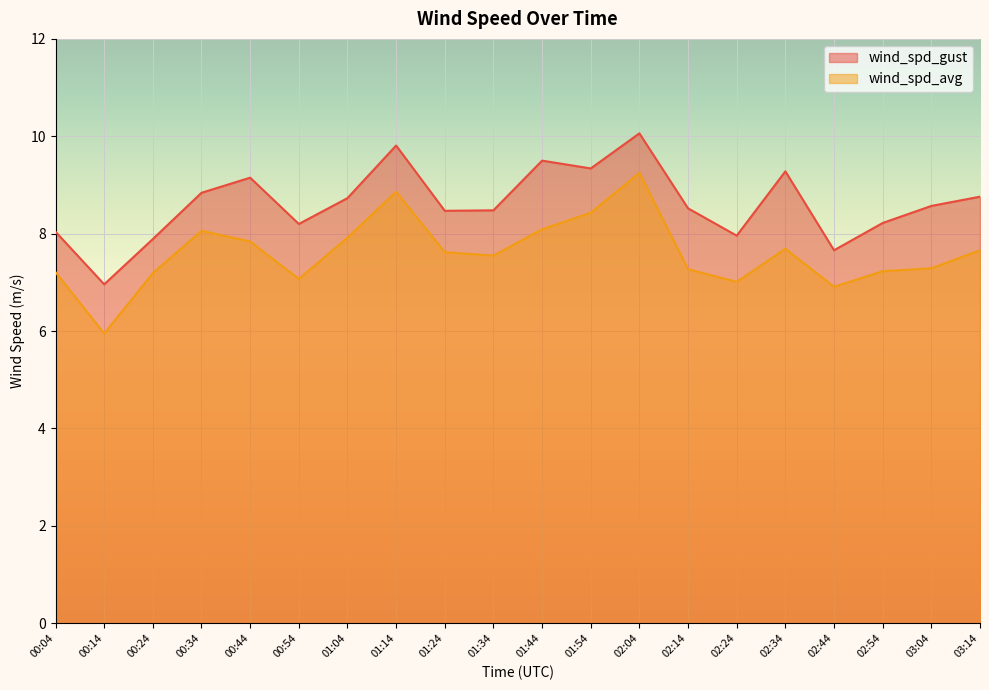

Reading left to right, list all the values displayed in this chart.

wind_spd_gust: 00:04=8.0	00:14=7.0	00:24=7.9	00:34=8.8	00:44=9.2	00:54=8.2	01:04=8.7	01:14=9.8	01:24=8.5	01:34=8.5	01:44=9.5	01:54=9.3	02:04=10.1	02:14=8.5	02:24=8.0	02:34=9.3	02:44=7.7	02:54=8.2	03:04=8.6	03:14=8.8
wind_spd_avg: 00:04=7.2	00:14=6.0	00:24=7.2	00:34=8.1	00:44=7.8	00:54=7.1	01:04=7.9	01:14=8.9	01:24=7.6	01:34=7.5	01:44=8.1	01:54=8.4	02:04=9.2	02:14=7.3	02:24=7.0	02:34=7.7	02:44=6.9	02:54=7.2	03:04=7.3	03:14=7.7